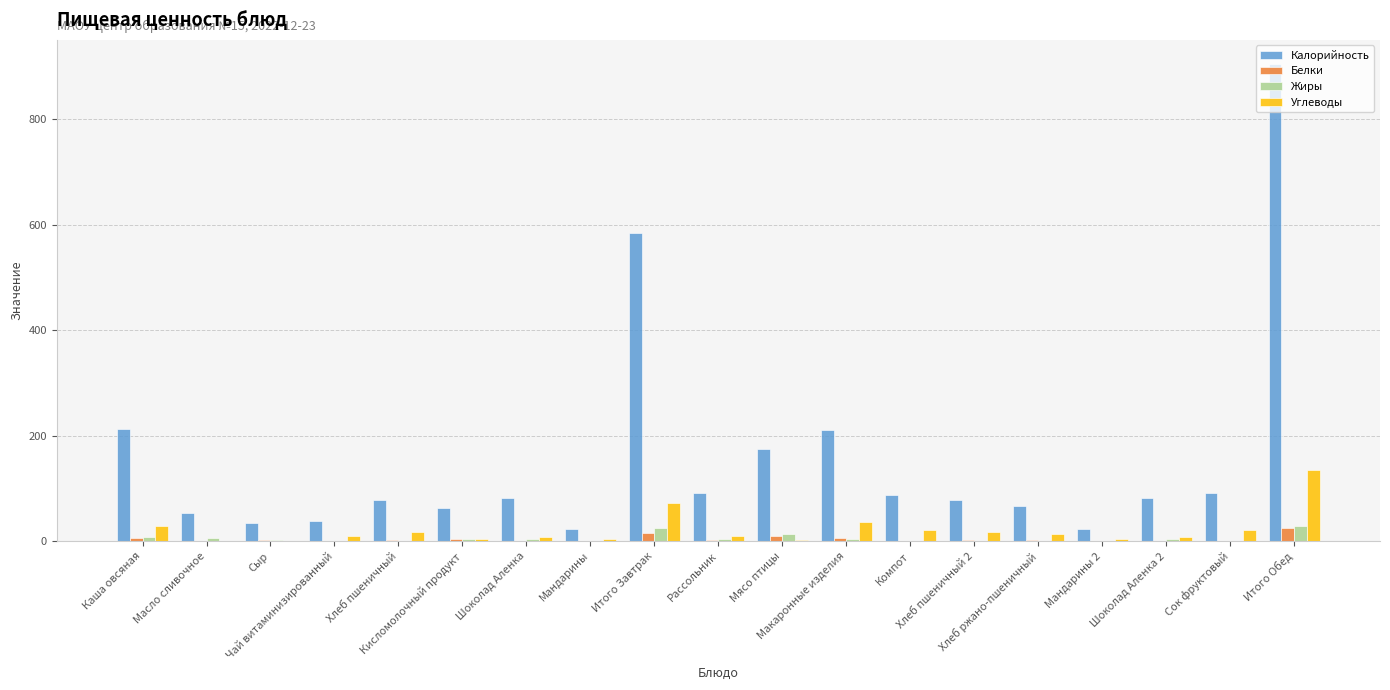

What is the sum of all Белки values?

79.2